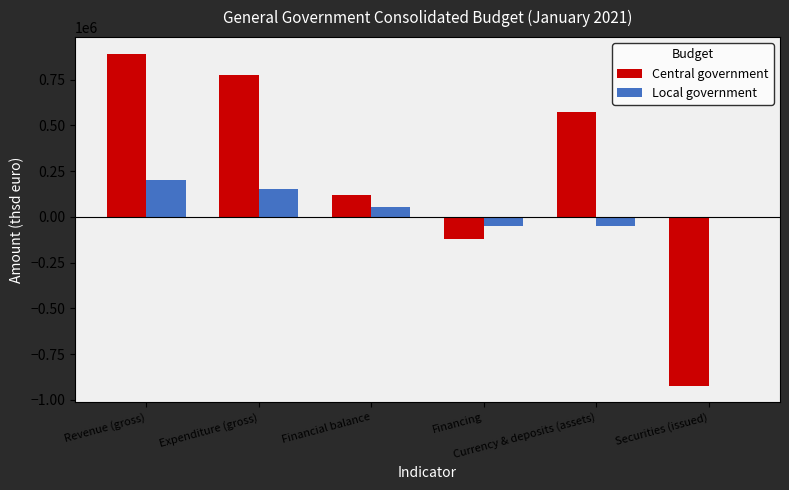

What is the highest value of the Central government series?

892172